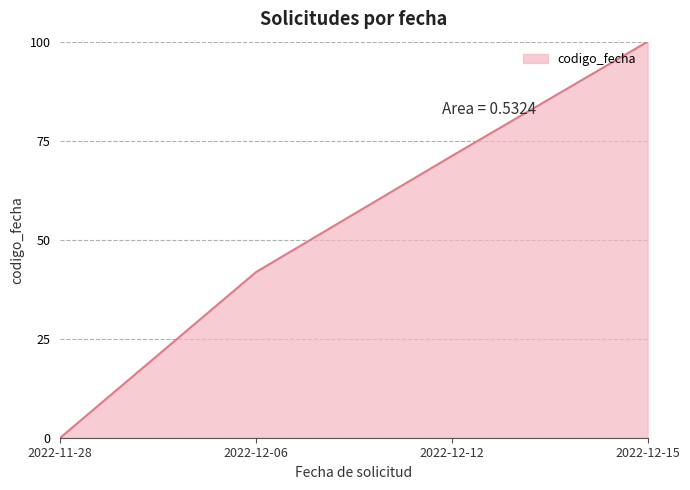

True or false: there are more than 1 points higher than both neighbors.

False